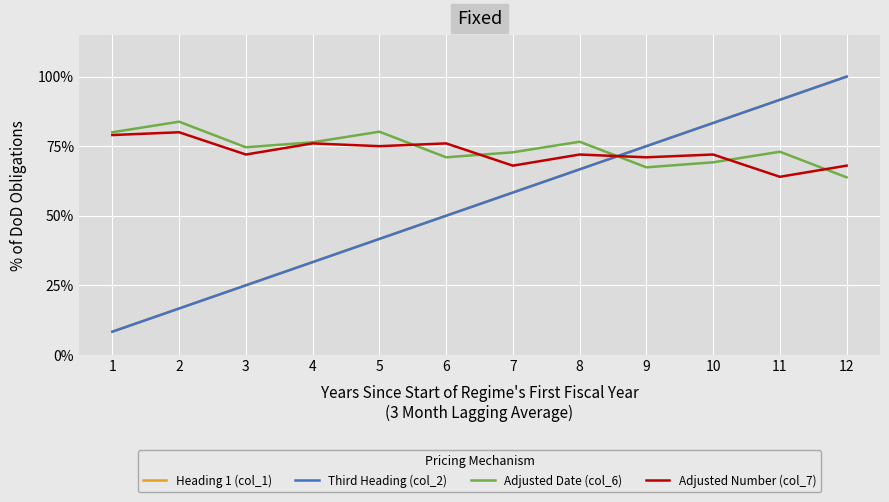

How many interior local peaks does the Adjusted Number (col_7) series have?

5